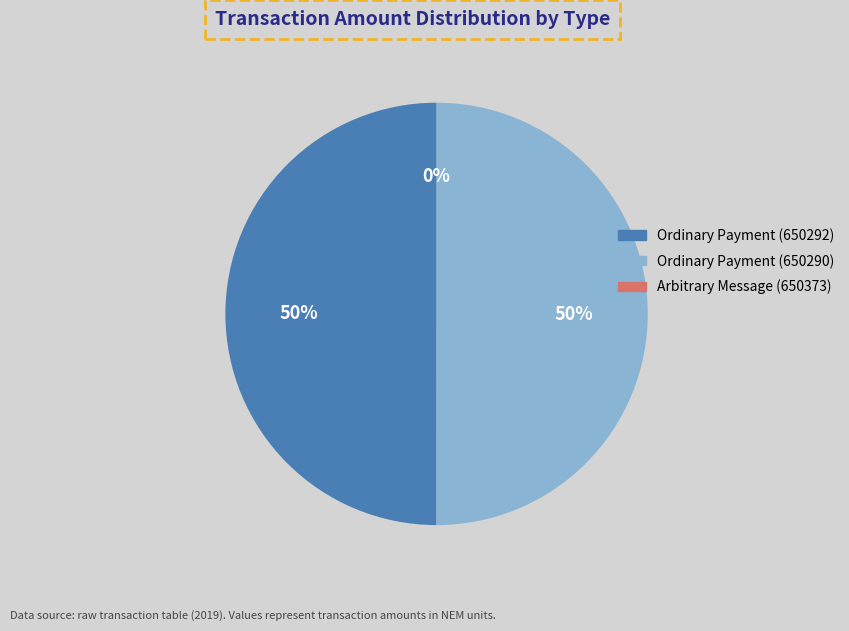

Is it true that Ordinary Payment (650290) is 50% of the pie?

True